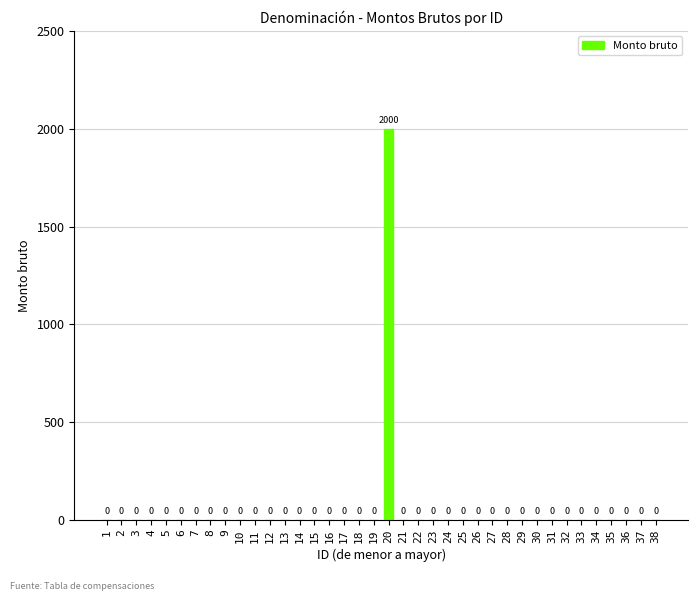

What is the greatest value displayed?

2000